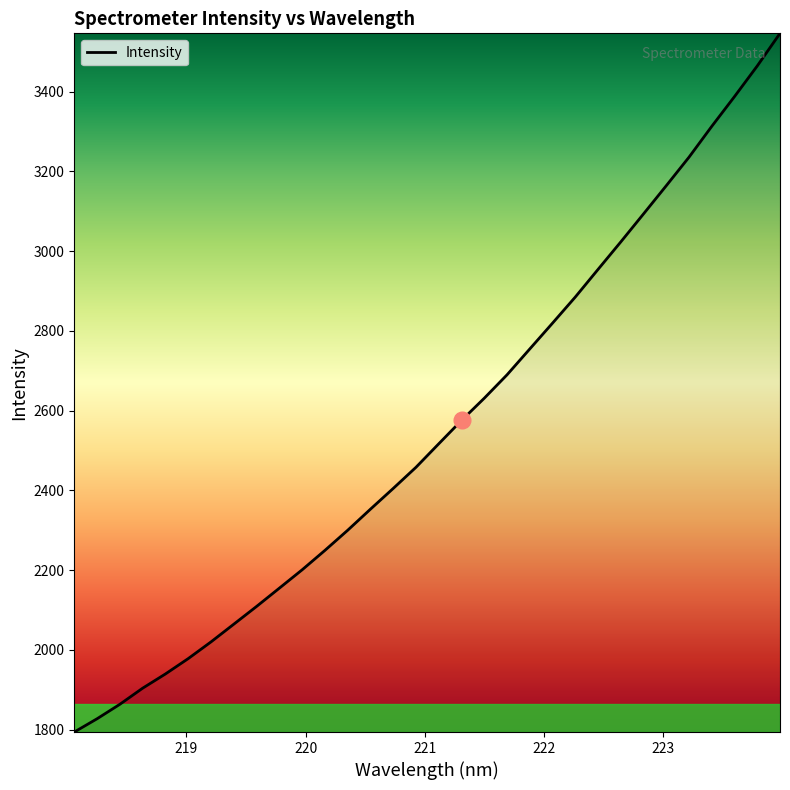

What is the smallest value displayed?

1794.1